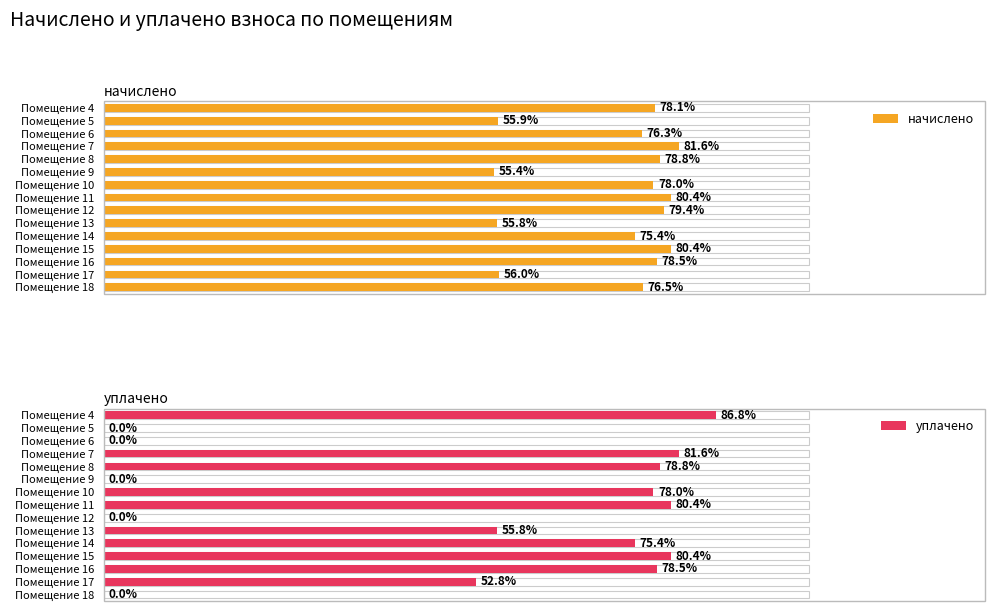

How many bars are there in total?

30